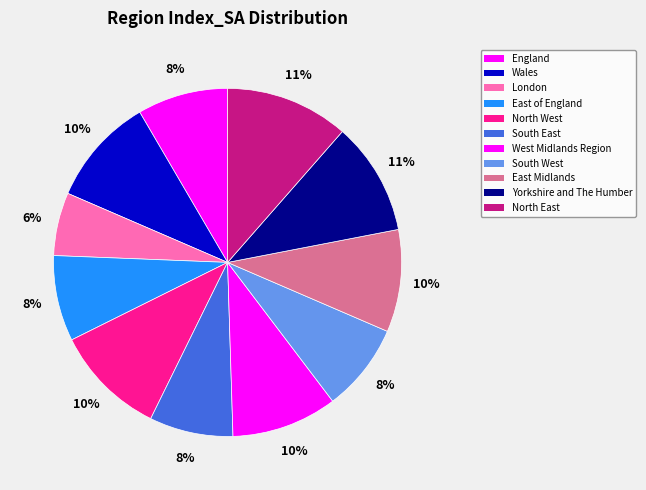

What percentage is the Yorkshire and The Humber slice, to the nearest percent?

11%